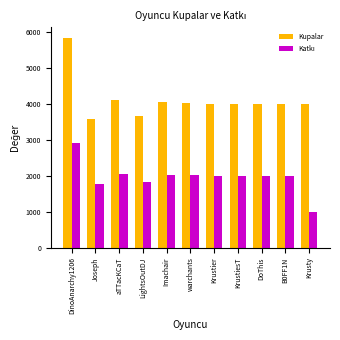

What is the difference between the highest and lowest values at Imachair?

2023